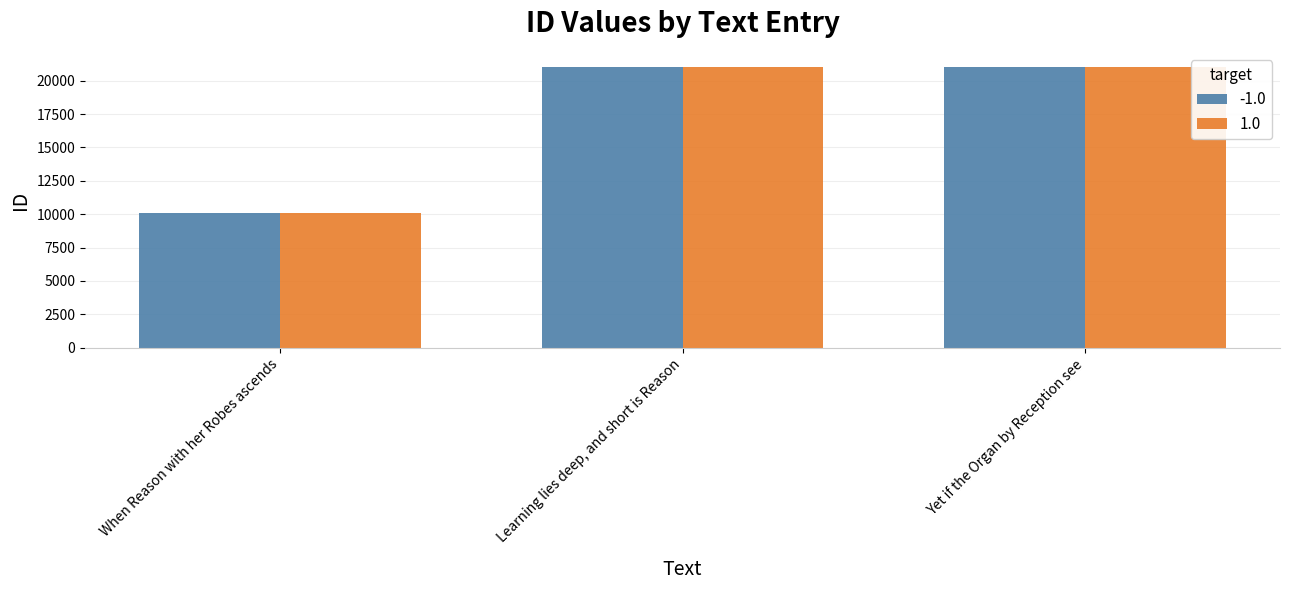

The value of 1.0 at Yet if the Organ by Reception see is 28126. True or false?

False